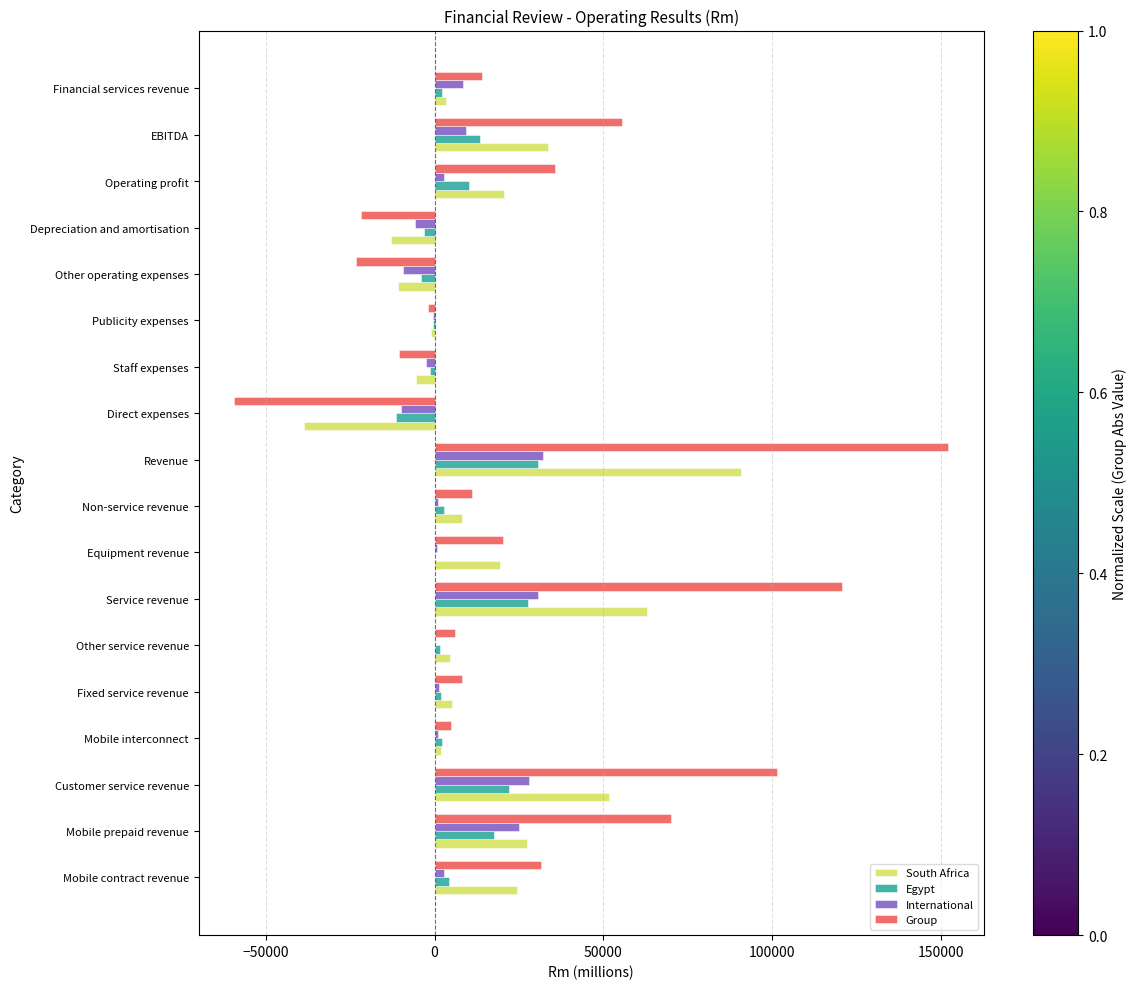

Which series changed the most between Non-service revenue and Direct expenses?

Group